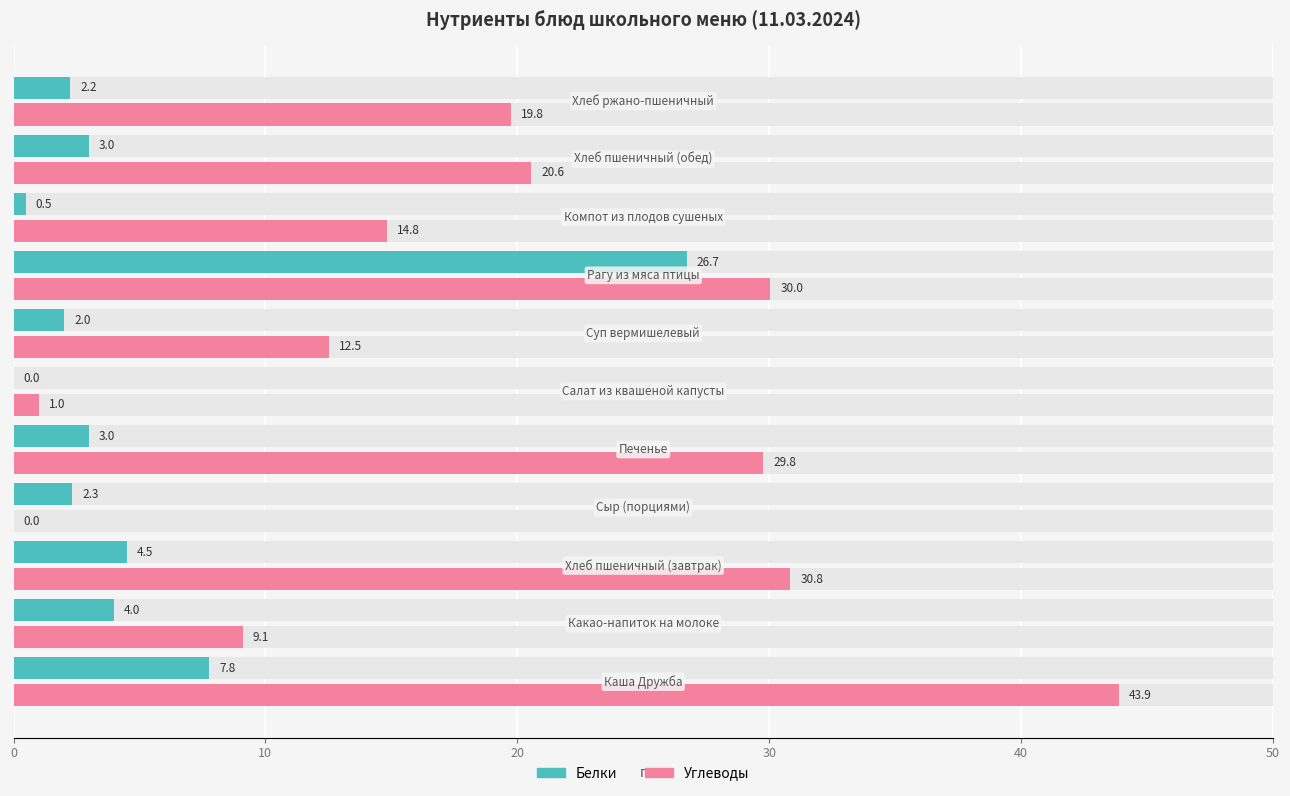

How many series are shown in this chart?

2